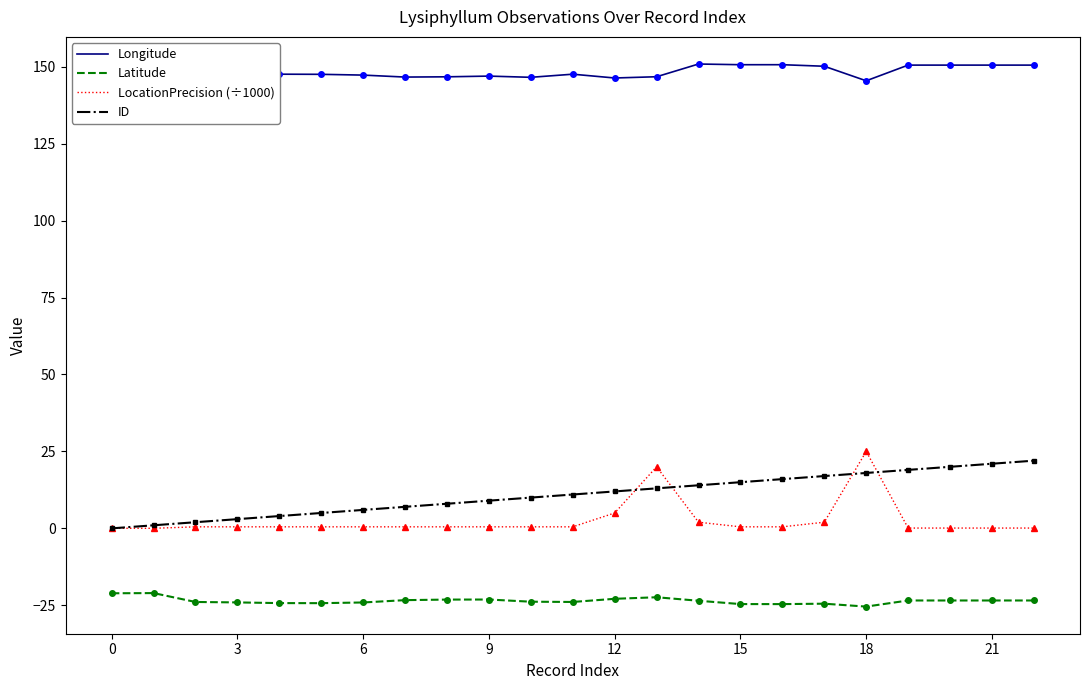

True or false: Longitude and Latitude cross at least once.

False